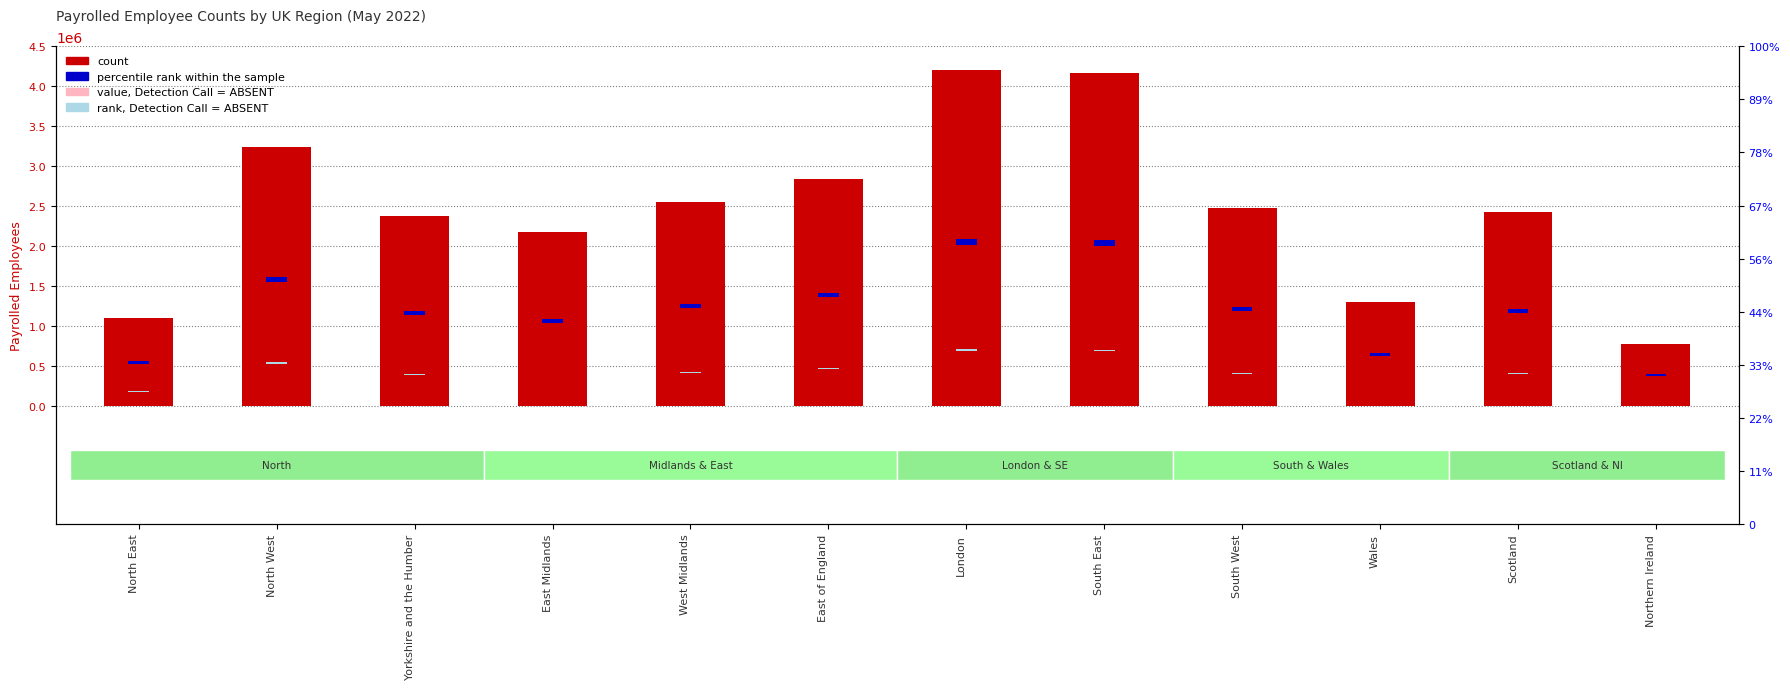

Reading left to right, what are all the values shown in this chart?

count: North East=1109081.0	North West=3235683.0	Yorkshire and the Humber=2374672.0	East Midlands=2179726.0	West Midlands=2549967.0	East of England=2837402.0	London=4207166.0	South East=4170708.0	South West=2477830.0	Wales=1299622.0	Scotland=2424023.0	Northern Ireland=779076.0
value, Detection Call = ABSENT: North East=609994.6	North West=1779625.7	Yorkshire and the Humber=1306069.6	East Midlands=1198849.3	West Midlands=1402481.9	East of England=1560571.1	London=2313941.3	South East=2293889.4	South West=1362806.5	Wales=714792.1	Scotland=1333212.7	Northern Ireland=428491.8
percentile rank within the sample: North East=34344.8	North West=59864.0	Yorkshire and the Humber=49531.9	East Midlands=47192.5	West Midlands=51635.4	East of England=55084.7	London=71521.8	South East=71084.3	South West=50769.8	Wales=36631.3	Scotland=50124.1	Northern Ireland=30384.7
rank, Detection Call = ABSENT: North East=5545.4	North West=16178.4	Yorkshire and the Humber=11873.4	East Midlands=10898.6	West Midlands=12749.8	East of England=14187.0	London=21035.8	South East=20853.5	South West=12389.1	Wales=6498.1	Scotland=12120.1	Northern Ireland=3895.4